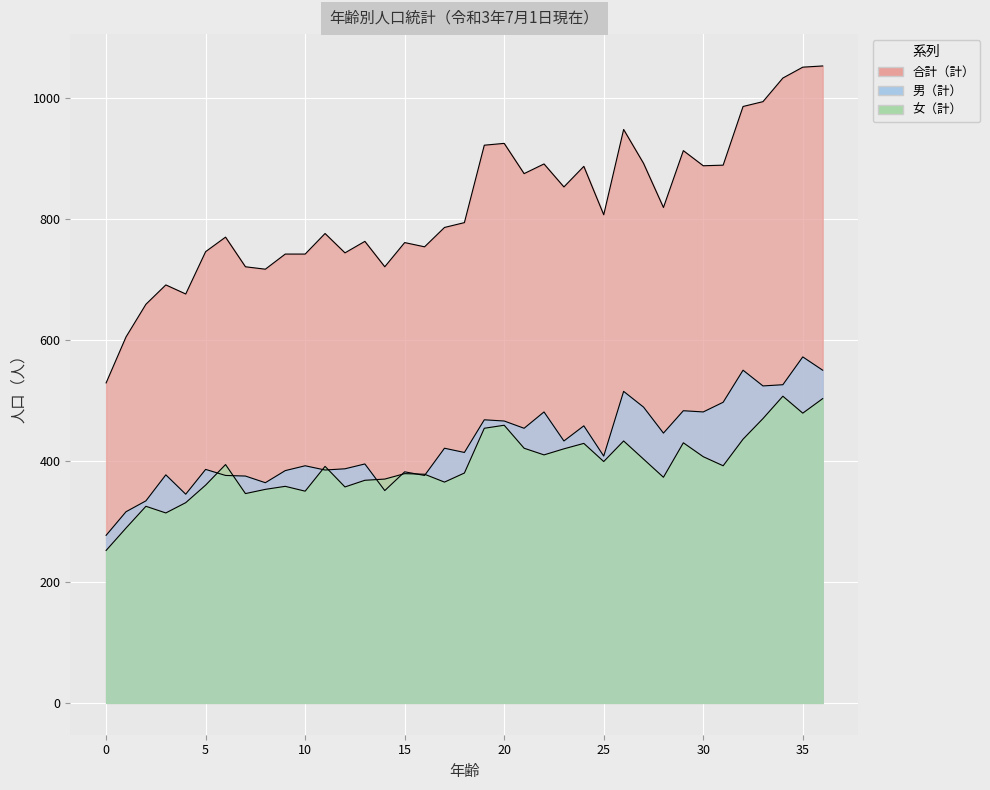

What is the difference between the maximum and minimum values in the 女（計） series?

255